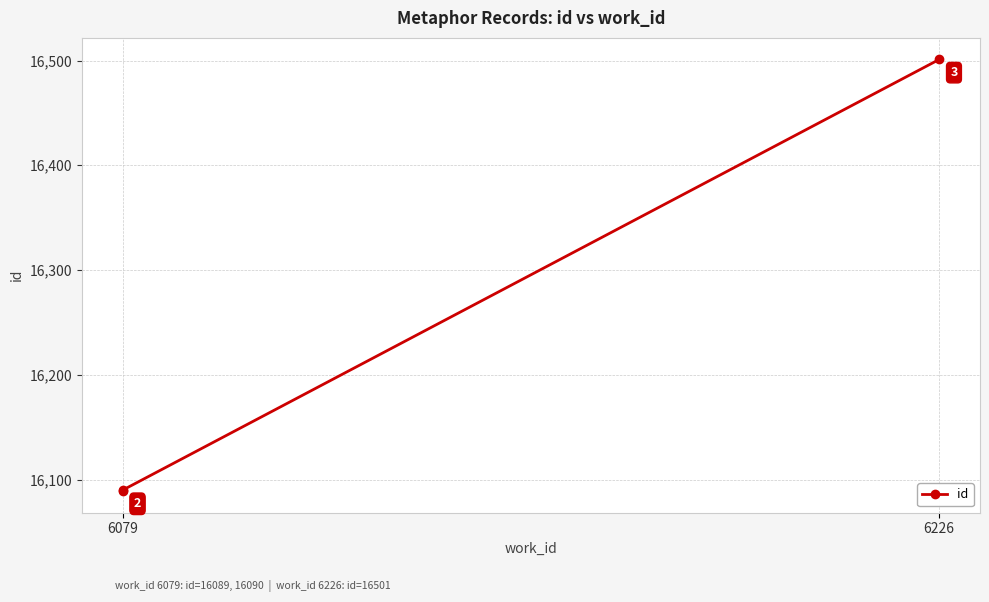

How many values are below 16090?

1